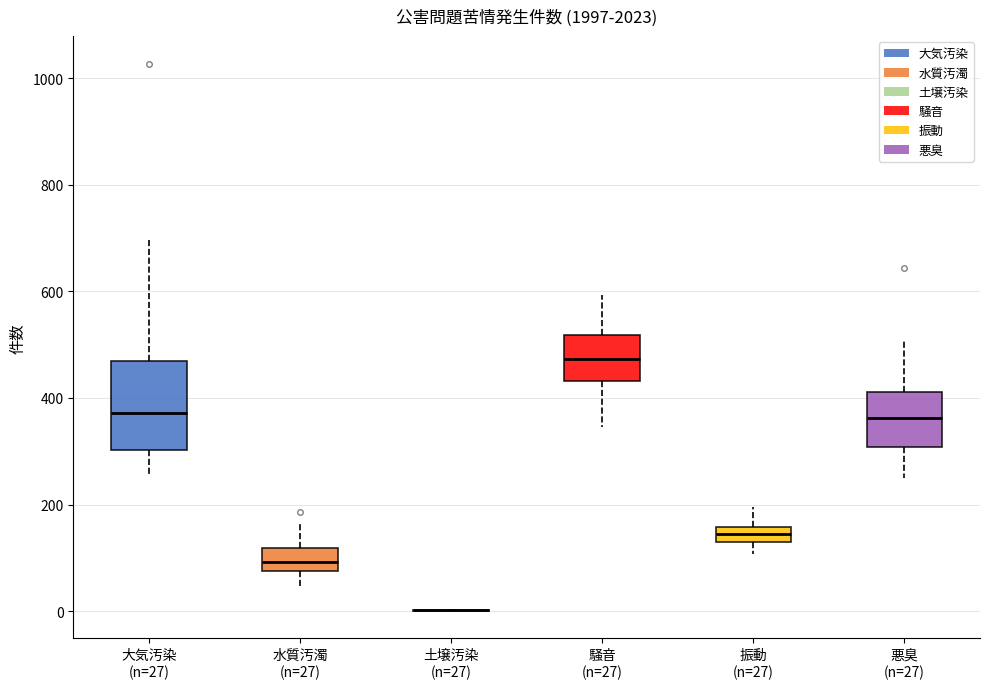

Where does the lower whisker of the box for 振動 (n=27) end on the y-axis? The values are not printed on the chart, so give them approximately, as read against the axis.

100